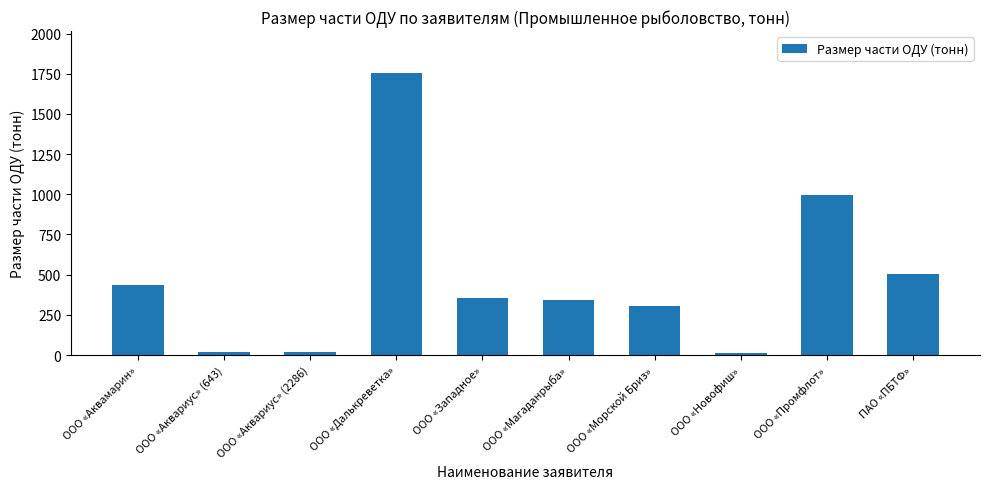

Does the chart contain any negative values?

No